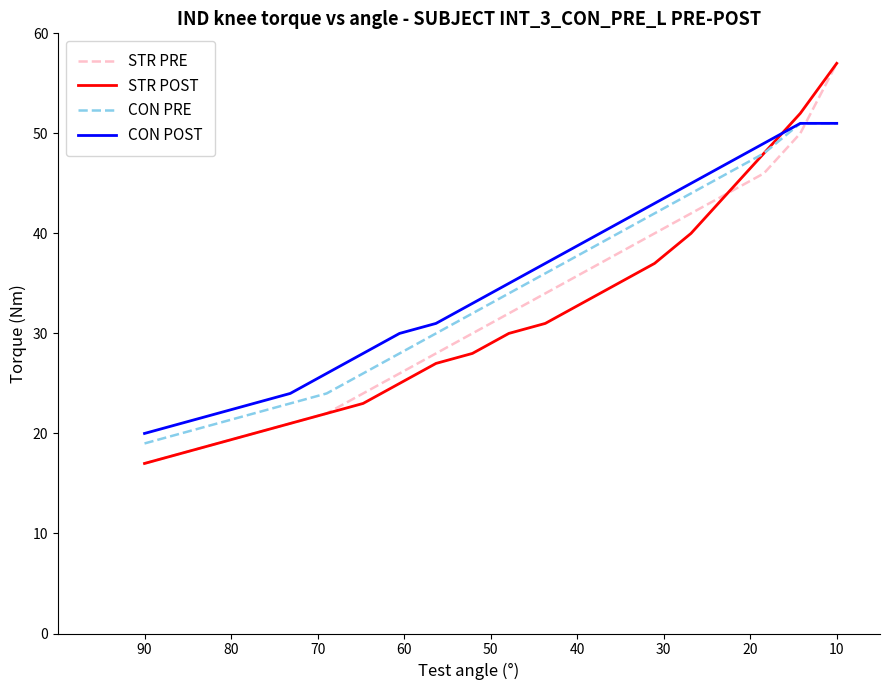

What are all the series names shown in the legend?

STR PRE, STR POST, CON PRE, CON POST